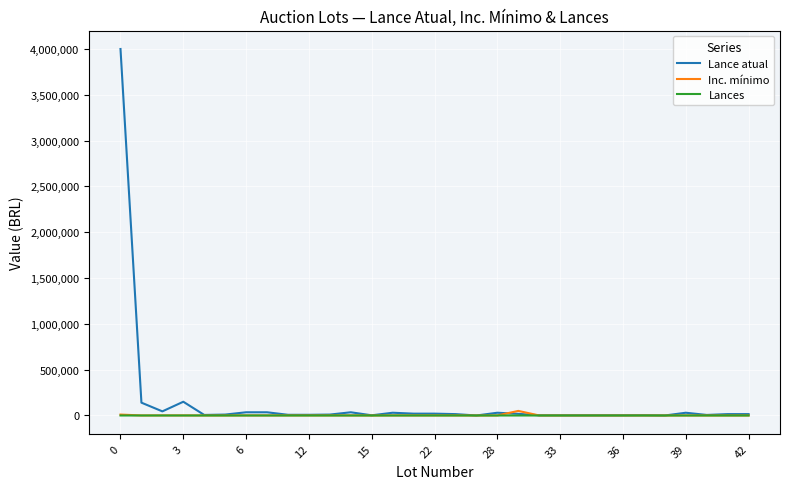

Is this an area chart (filled region under the line)?

No